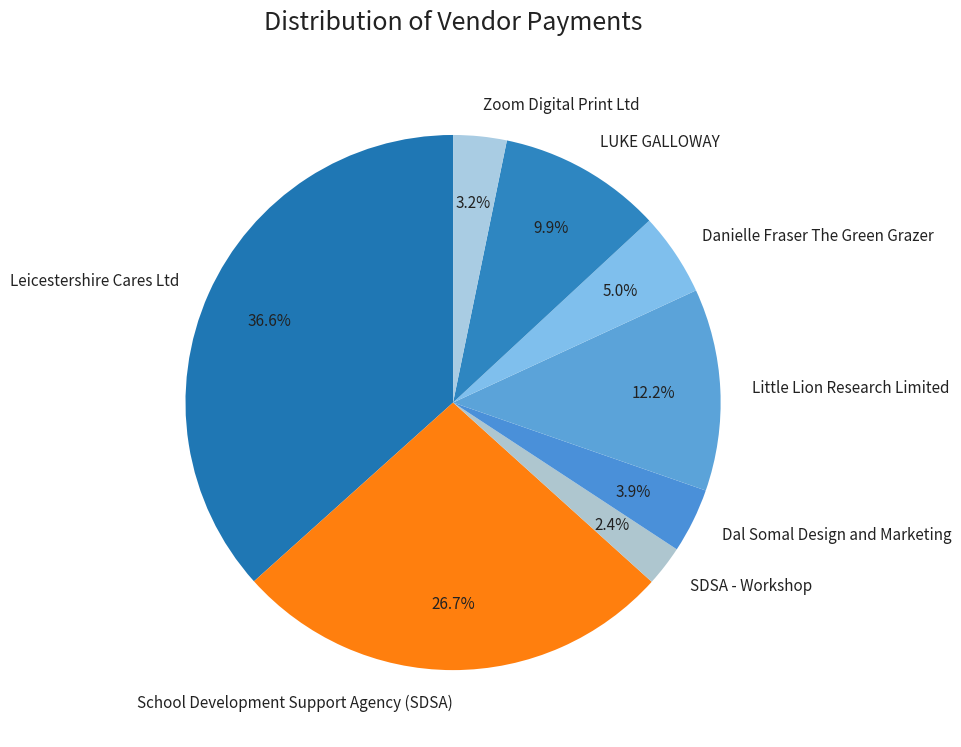

Approximately how many times larger is the value at Little Lion Research Limited compared to School Development Support Agency (SDSA)?

0.5